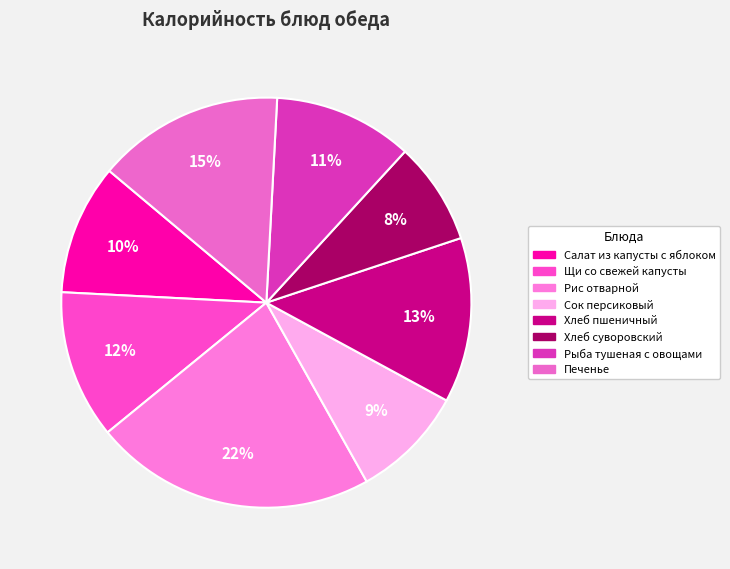

Combined, do Сок персиковый and Рыба тушеная с овощами account for over 50%?

No